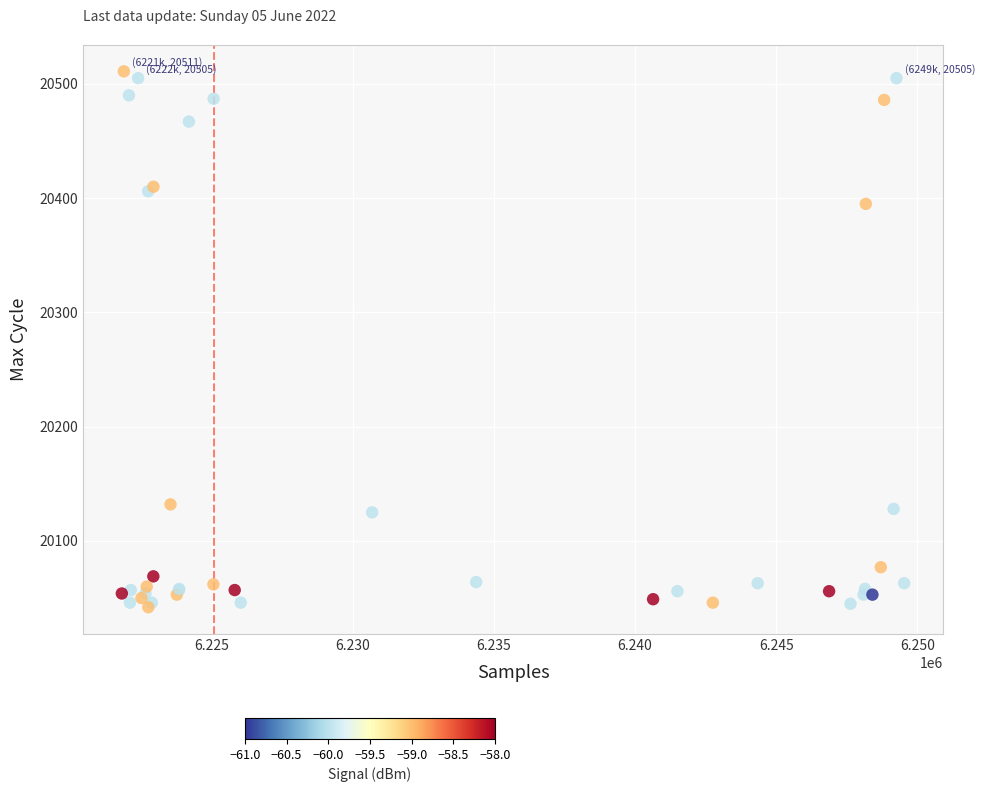

What Y value in the scatter plot is closest to 20276?

20395